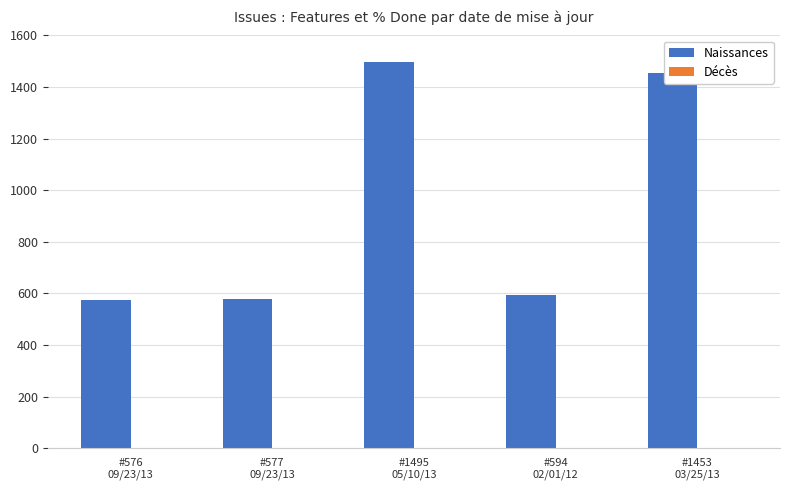

What is the value of the 2nd bar from the left?

577